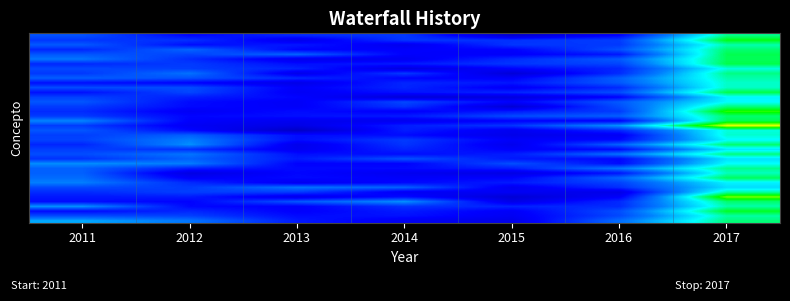

At how many categories does at least one series exceed 6519906360?

1